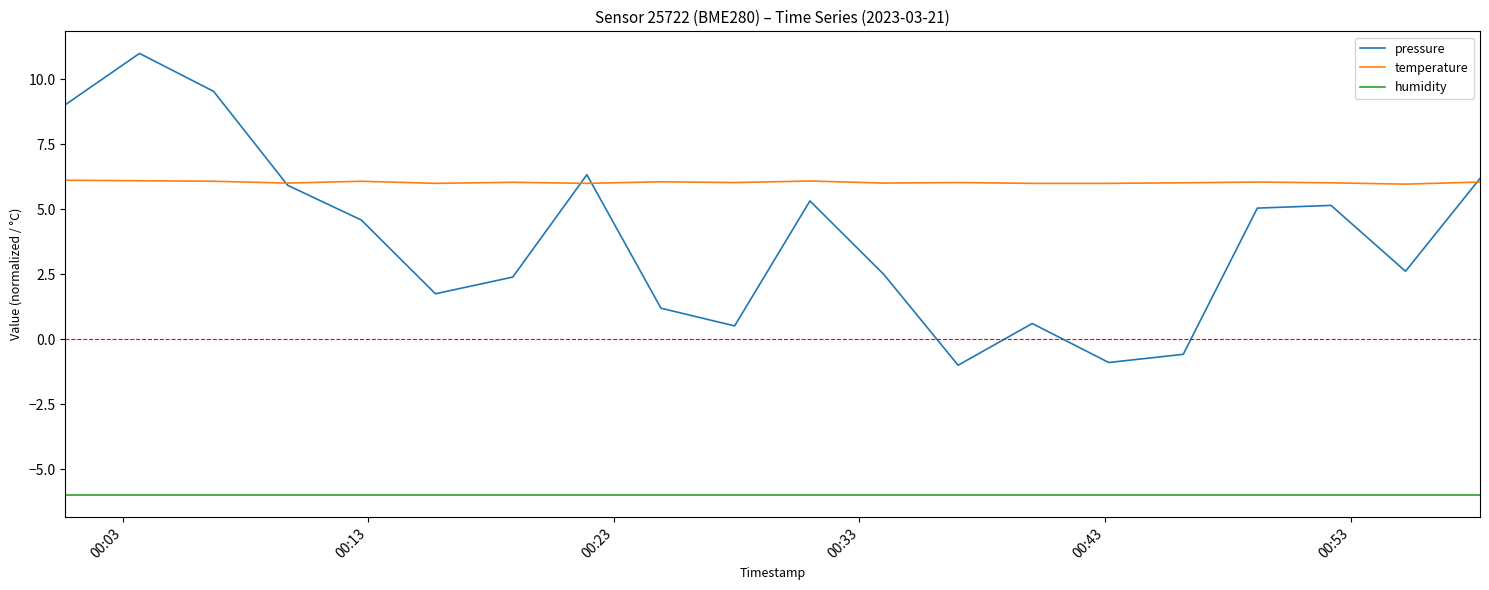

Which series has the largest total across all categories?

temperature